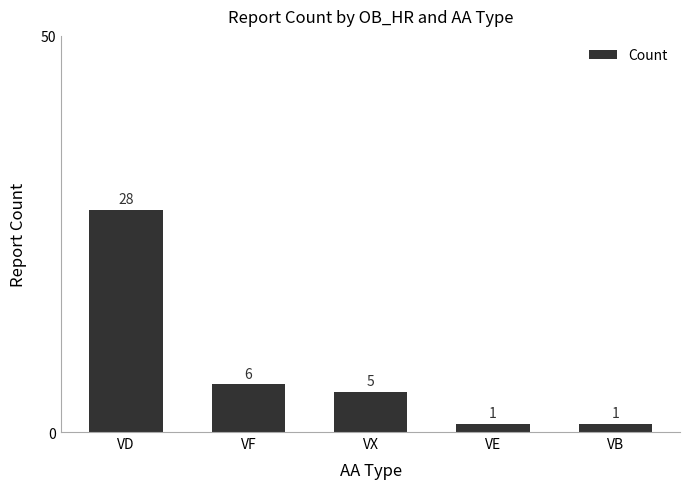

Which label corresponds to the largest value in the chart?

VD